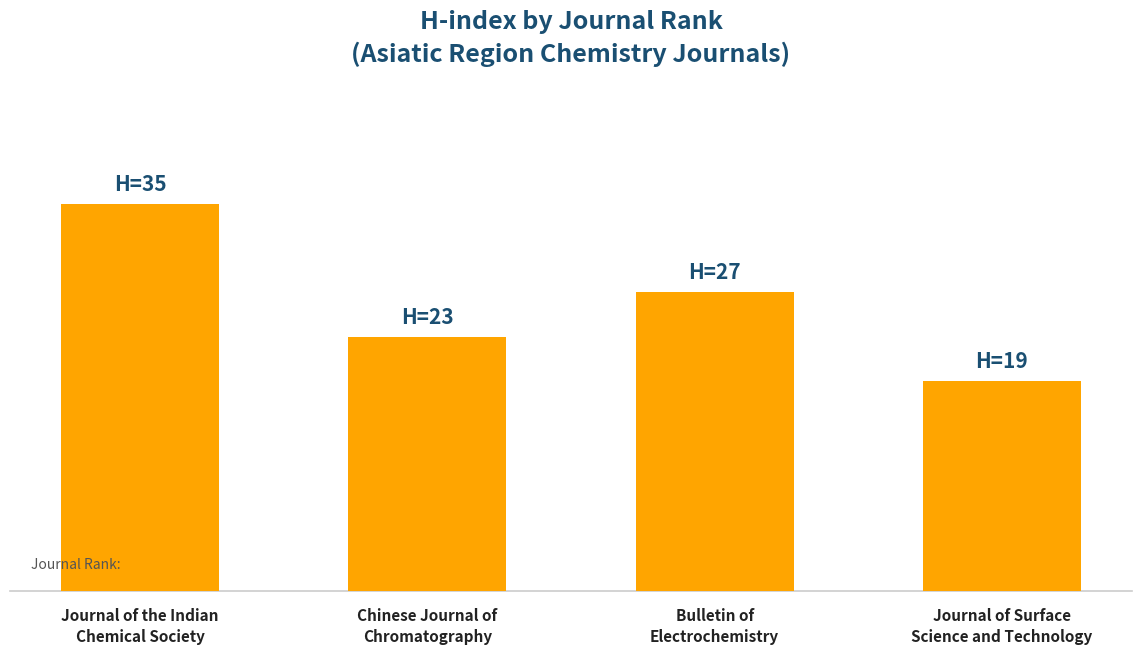

Are the bars horizontal?

No